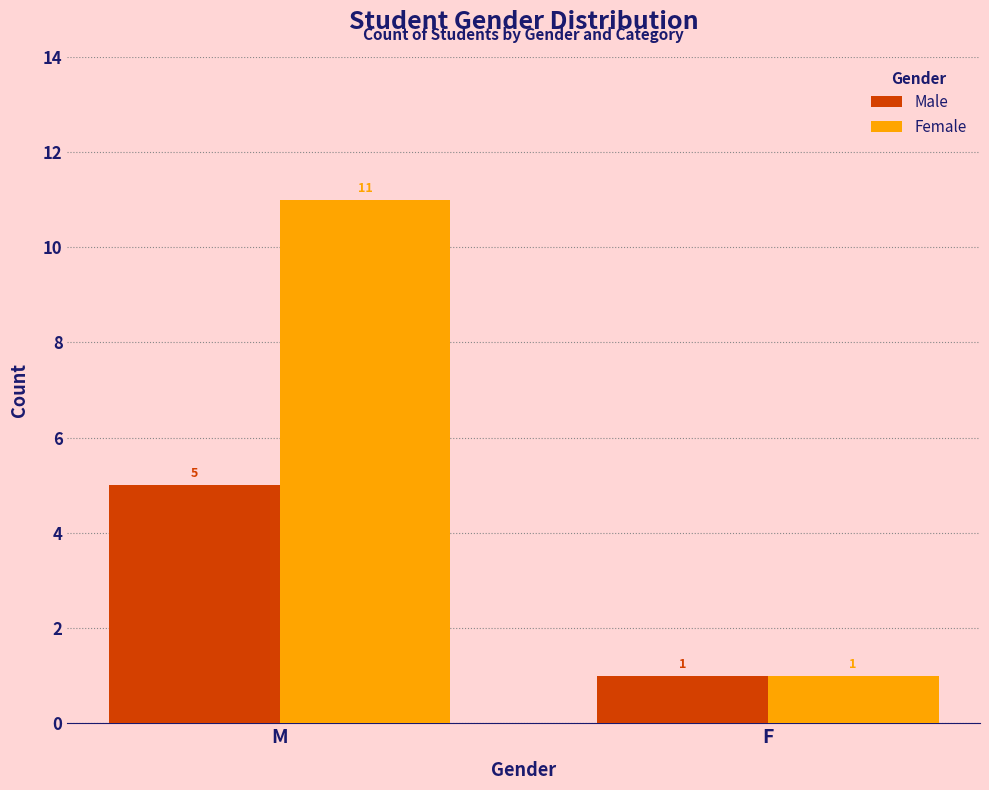

Does the chart contain any negative values?

No